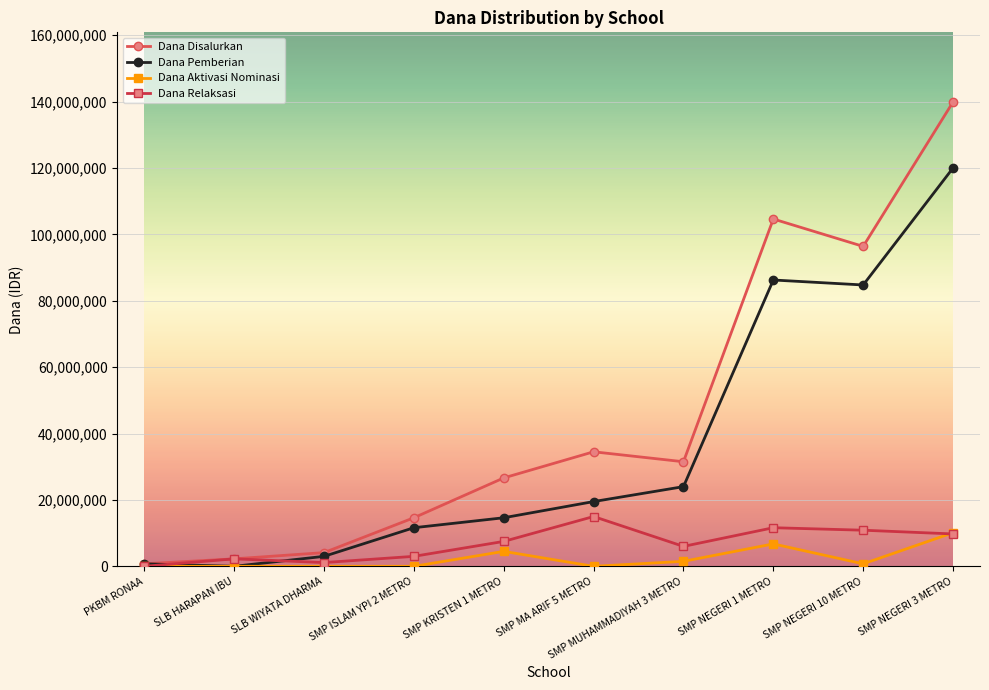

What is the greatest value displayed?

139875000